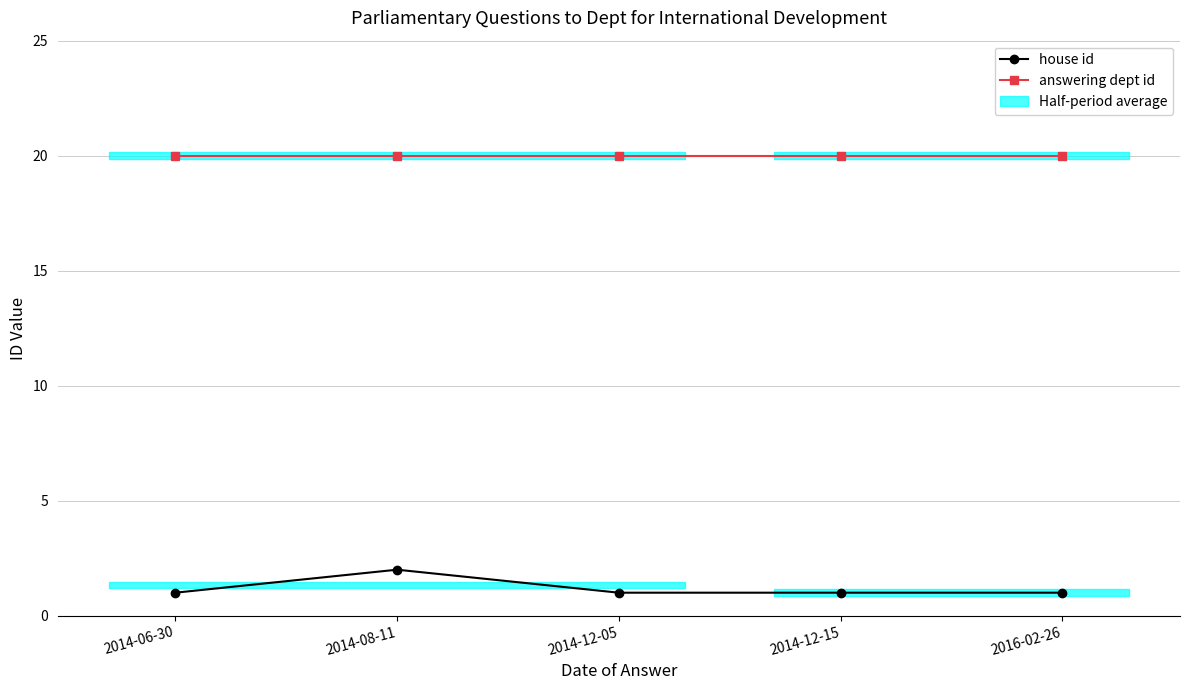

Which series has the largest total across all categories?

answering dept id